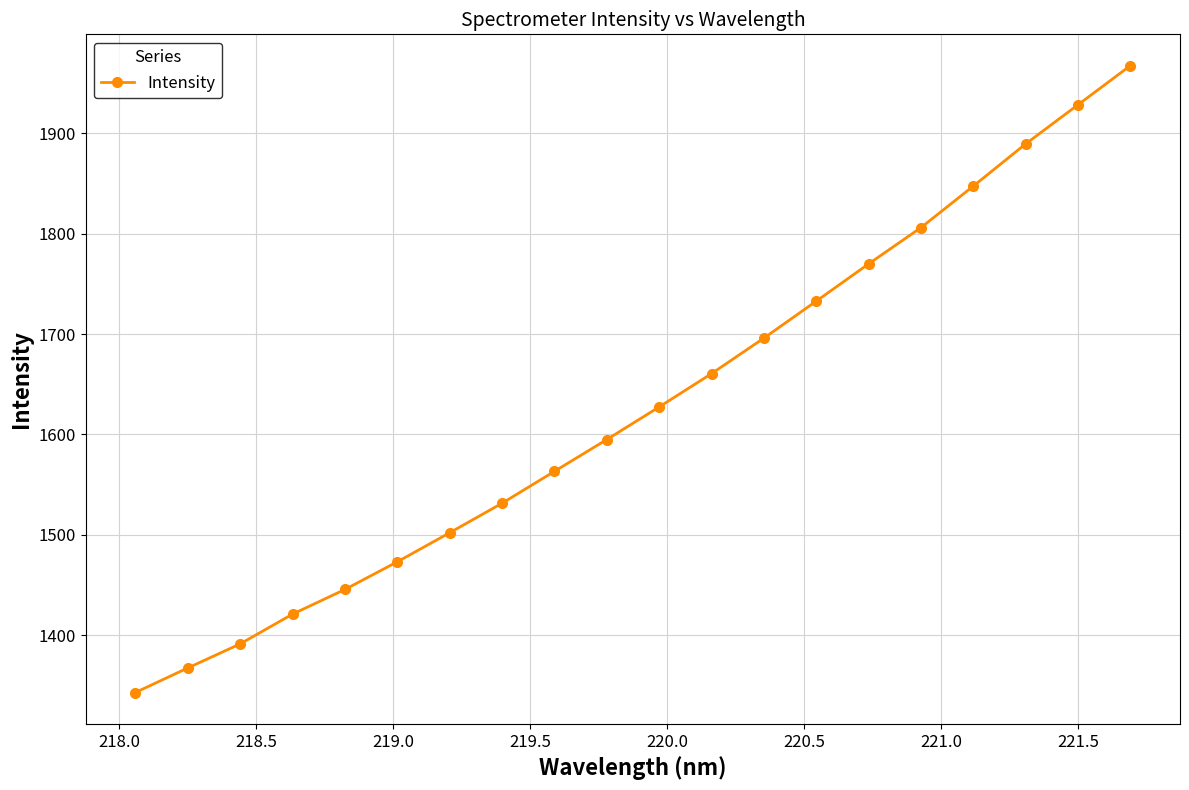

What is the value of the 18th point from the left?

1889.4